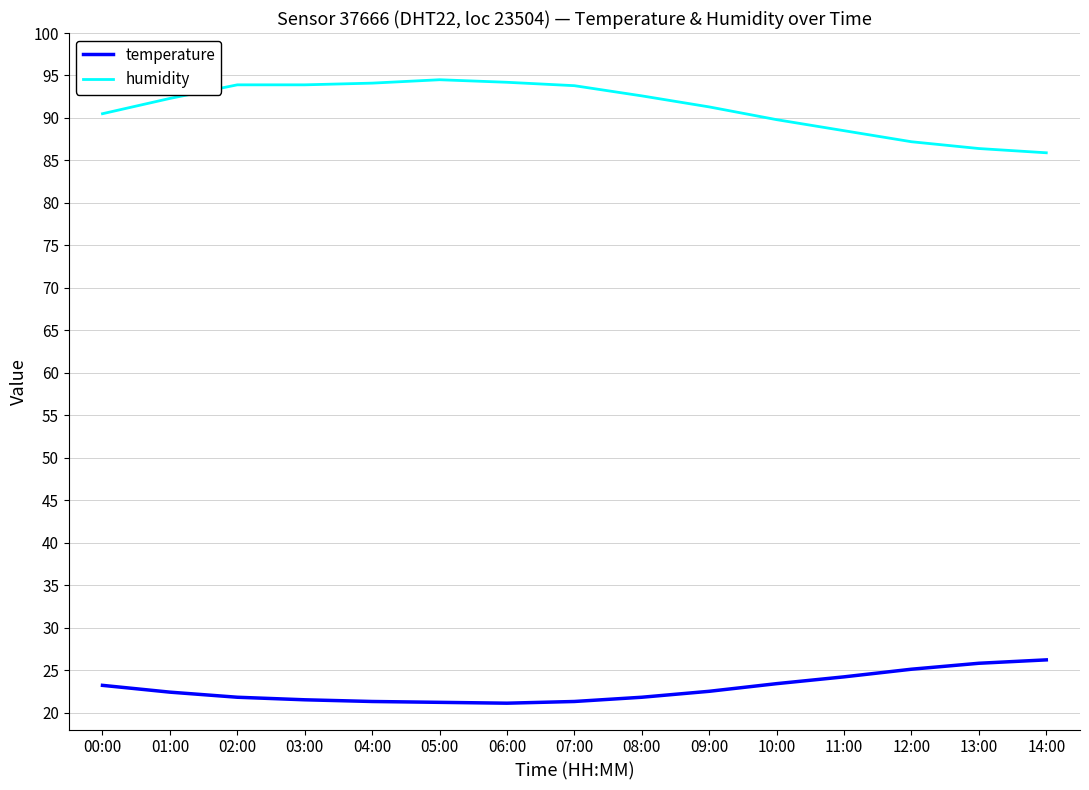

True or false: temperature and humidity cross at least once.

False